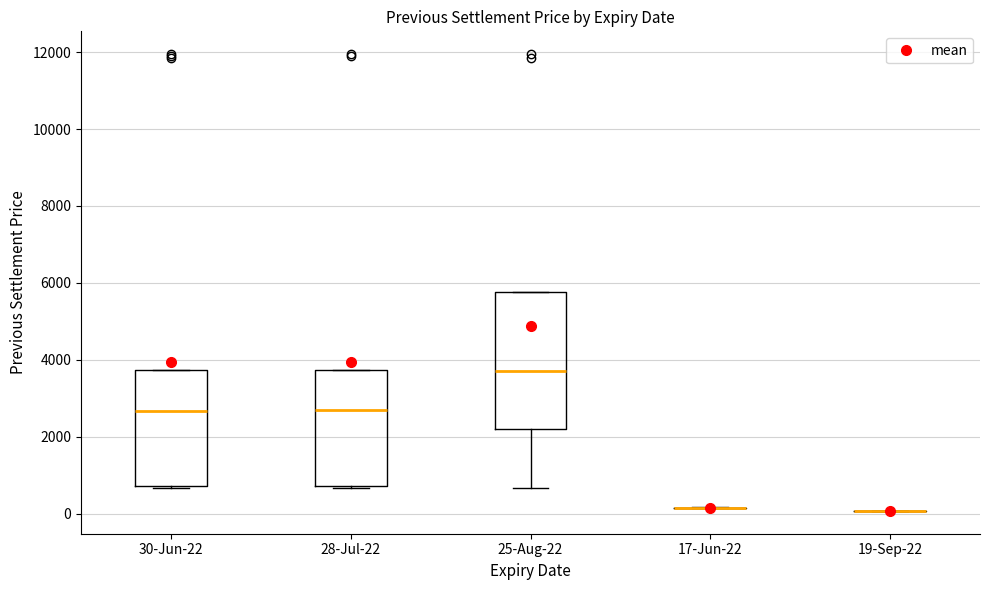

Reading left to right, read every box against the y-axis: the position of its median line, the range the box covers, and the ends of its whiskers. The values are not printed on the chart, so give them approximately, as read against the axis.

30-Jun-22: median 2600, box 800 to 3800, whiskers 600 to 3800
28-Jul-22: median 2600, box 800 to 3800, whiskers 600 to 3800
25-Aug-22: median 3800, box 2200 to 5800, whiskers 600 to 5800
17-Jun-22: box collapsed to a line at 200, whiskers 200 to 200
19-Sep-22: box collapsed to a line at 0, whiskers 0 to 0